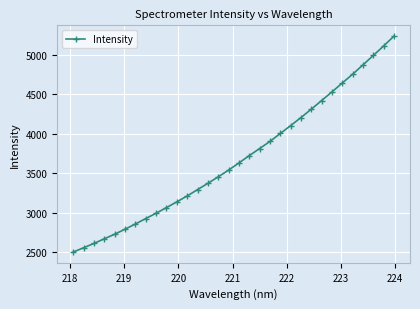

What is the average value?

3684.3